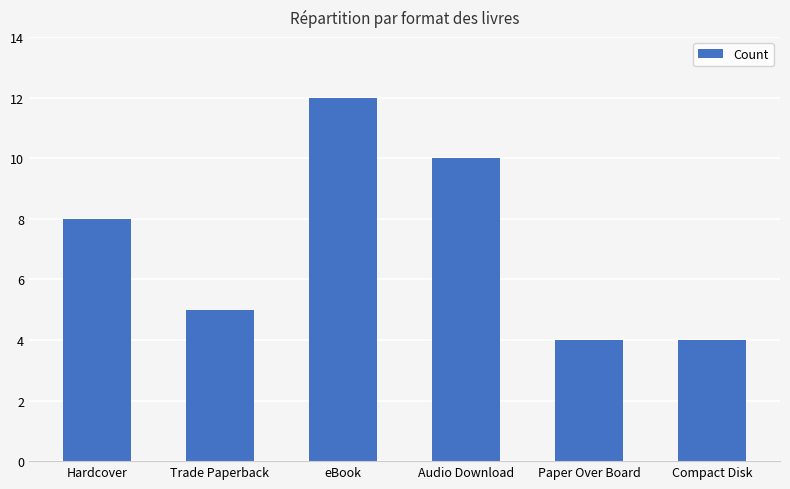

What is the change in value from eBook to Compact Disk?

-8